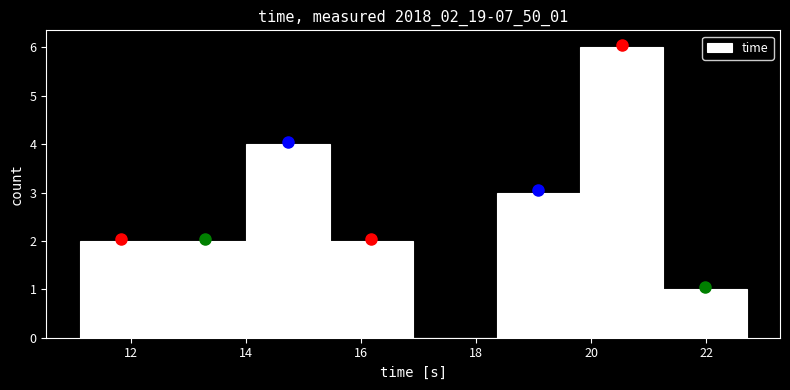

Over which range of the x-axis is the bar tallest?

19.80 to 21.25